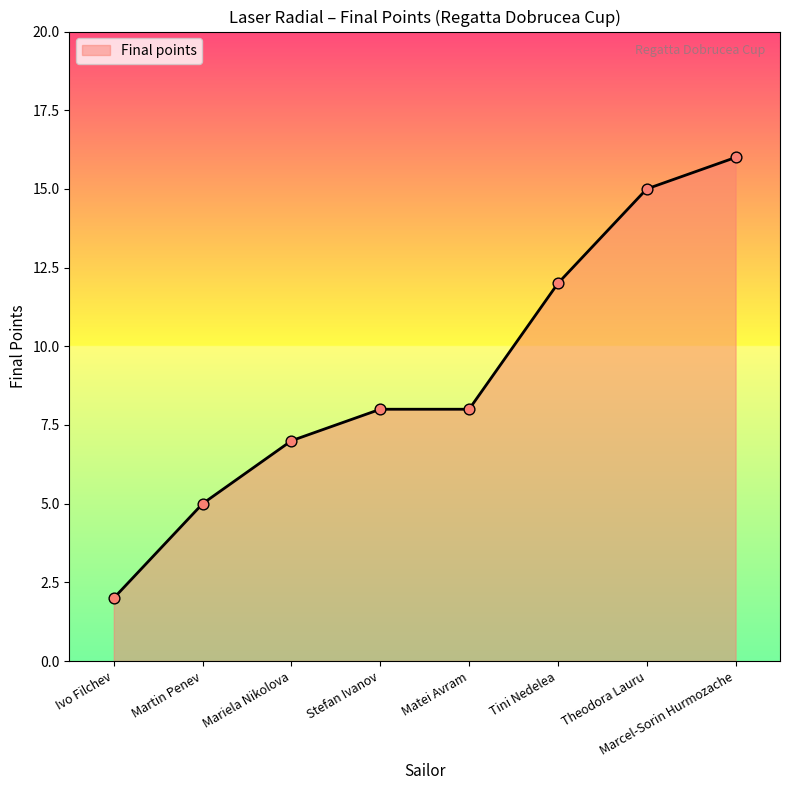

Between Tini Nedelea and Theodora Lauru, which is larger?

Theodora Lauru